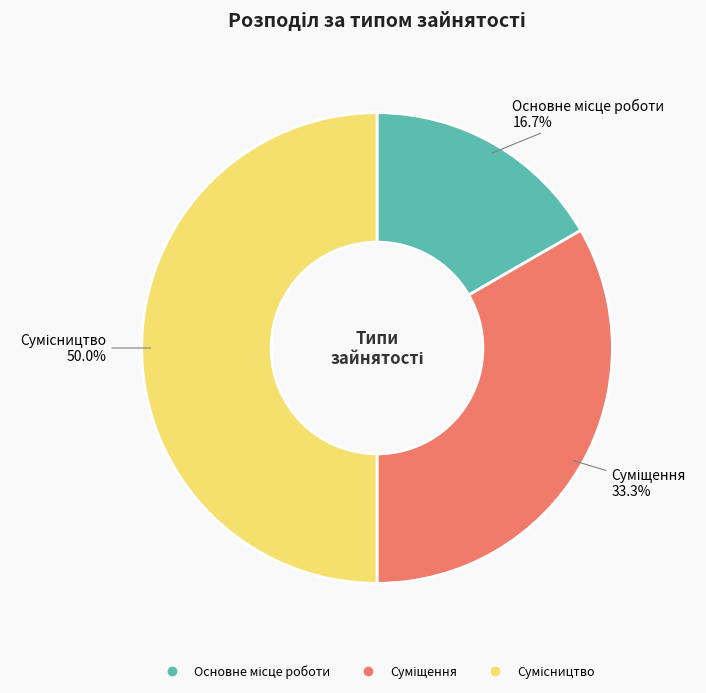

Approximately how many times larger is the value at Сумісництво compared to Суміщення?

1.5